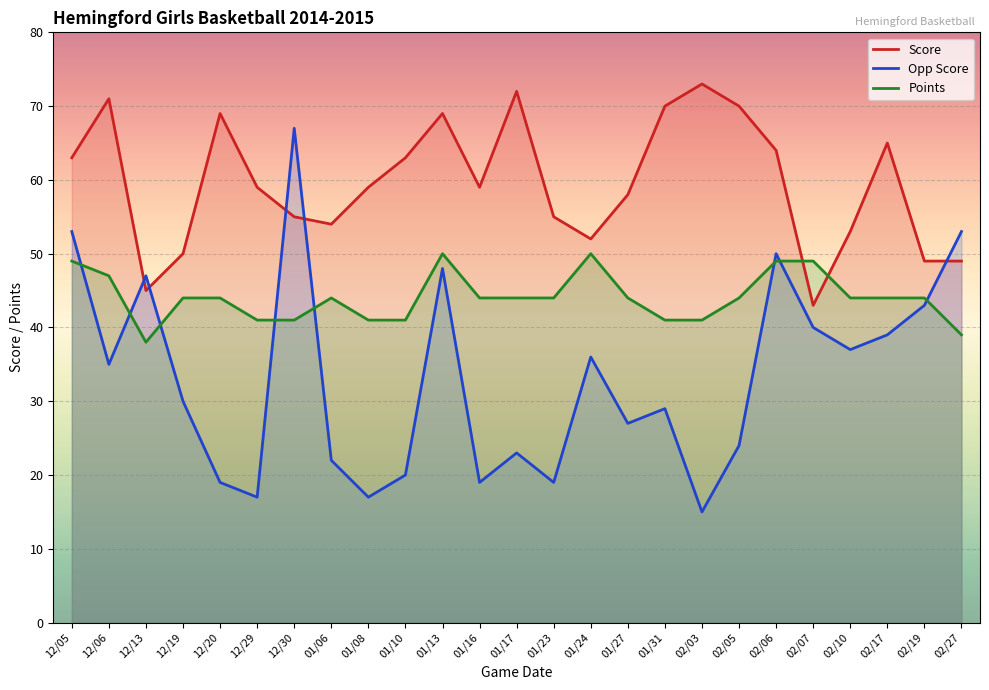

Reading left to right, list all the values displayed in this chart.

Score: 12/05=63	12/06=71	12/13=45	12/19=50	12/20=69	12/29=59	12/30=55	01/06=54	01/08=59	01/10=63	01/13=69	01/16=59	01/17=72	01/23=55	01/24=52	01/27=58	01/31=70	02/03=73	02/05=70	02/06=64	02/07=43	02/10=53	02/17=65	02/19=49	02/27=49
Opp Score: 12/05=53	12/06=35	12/13=47	12/19=30	12/20=19	12/29=17	12/30=67	01/06=22	01/08=17	01/10=20	01/13=48	01/16=19	01/17=23	01/23=19	01/24=36	01/27=27	01/31=29	02/03=15	02/05=24	02/06=50	02/07=40	02/10=37	02/17=39	02/19=43	02/27=53
Points: 12/05=49	12/06=47	12/13=38	12/19=44	12/20=44	12/29=41	12/30=41	01/06=44	01/08=41	01/10=41	01/13=50	01/16=44	01/17=44	01/23=44	01/24=50	01/27=44	01/31=41	02/03=41	02/05=44	02/06=49	02/07=49	02/10=44	02/17=44	02/19=44	02/27=39